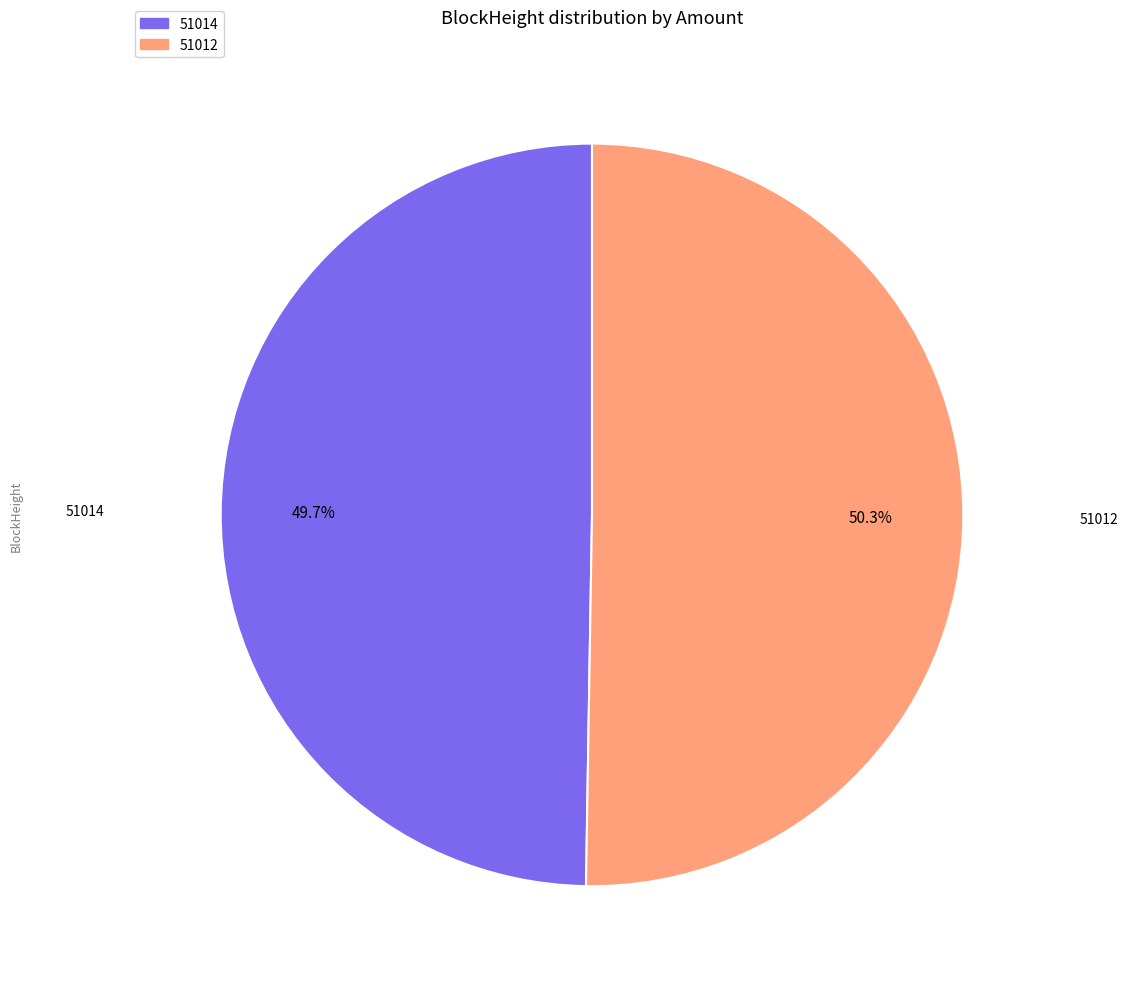

How many segments does this pie chart have?

2